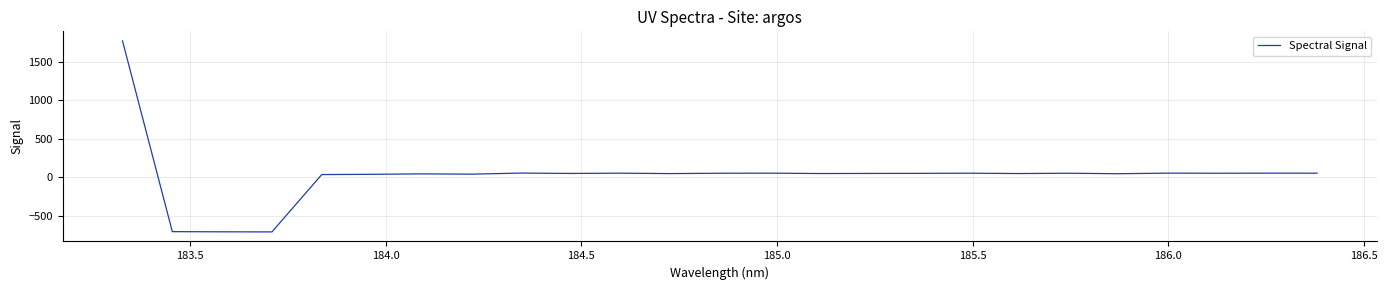

What is the maximum value shown in the chart?

1767.3